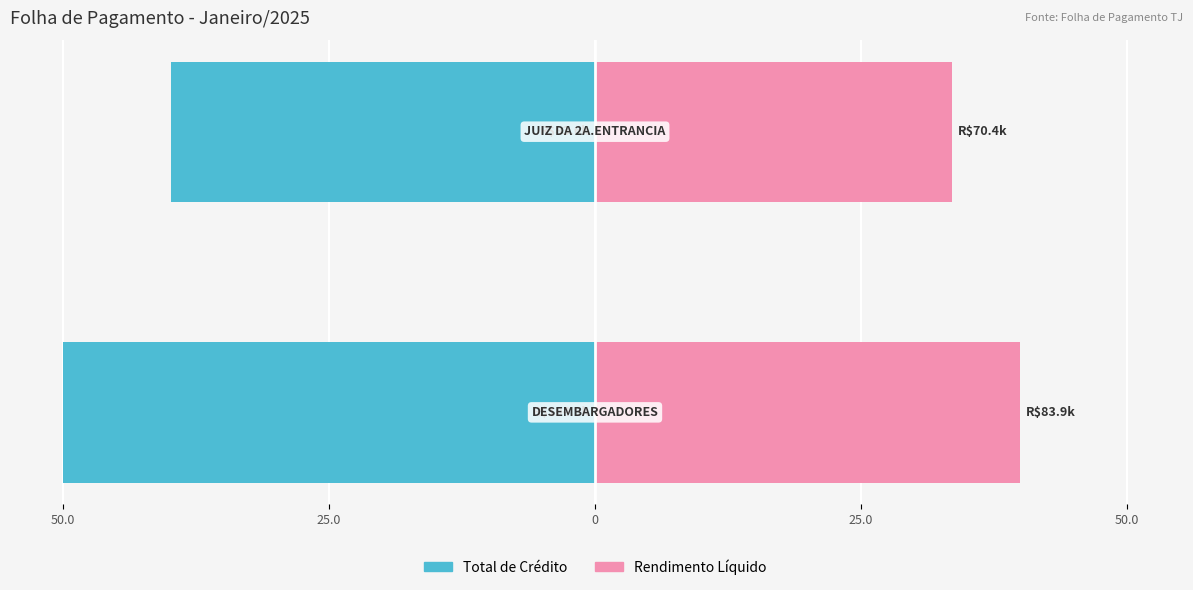

What is the sum of all Rendimento Líquido values?

73.6